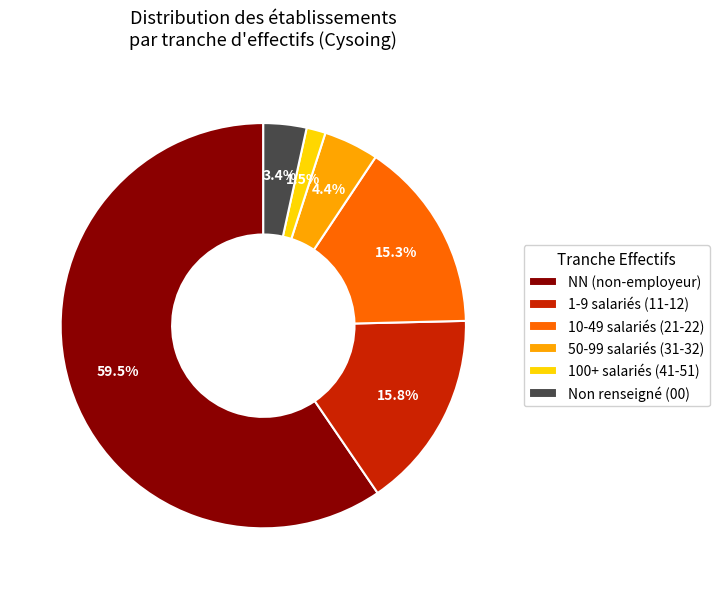

Combined, do 50-99 salariés (31-32) and Non renseigné (00) account for over 50%?

No